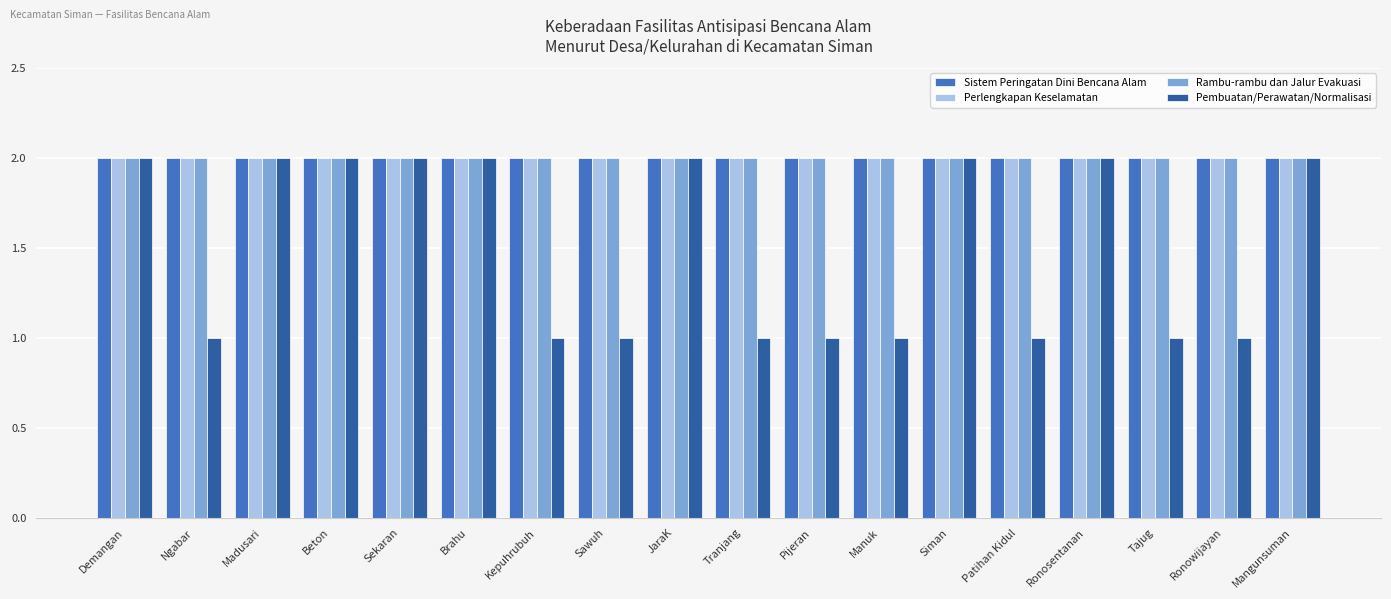

At how many categories does at least one series exceed 1?

18